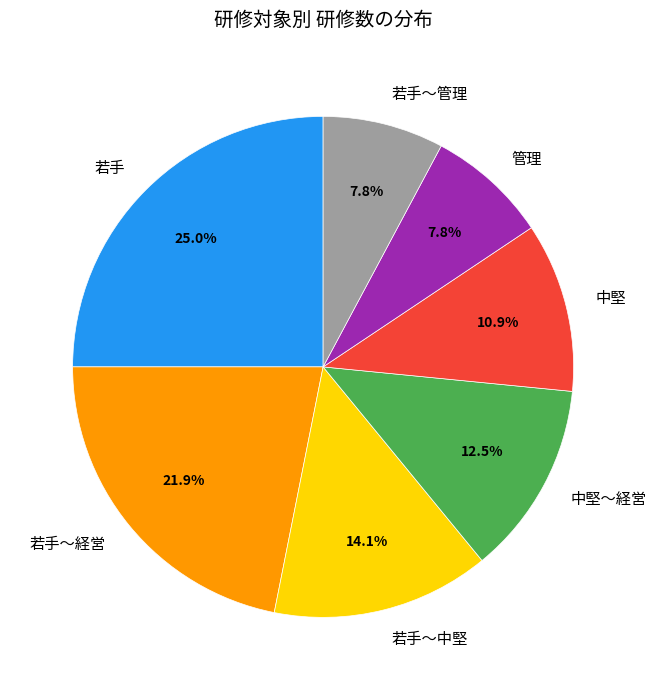

How many segments does this pie chart have?

7